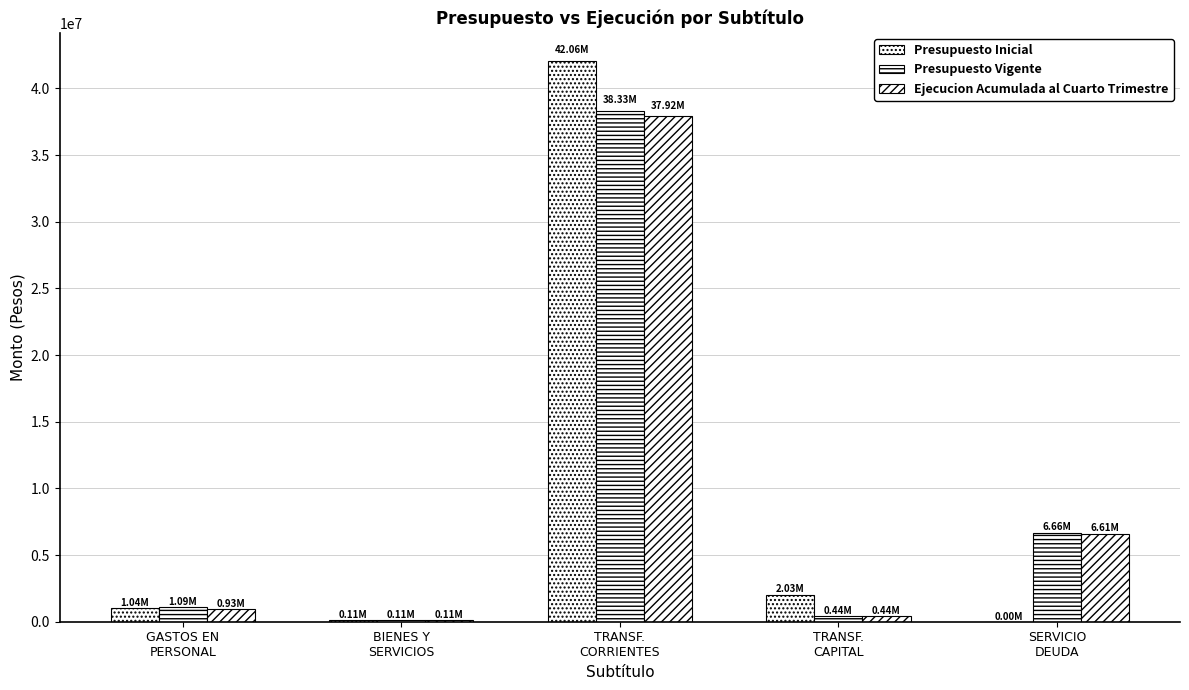

How many categories are shown in the chart?

5